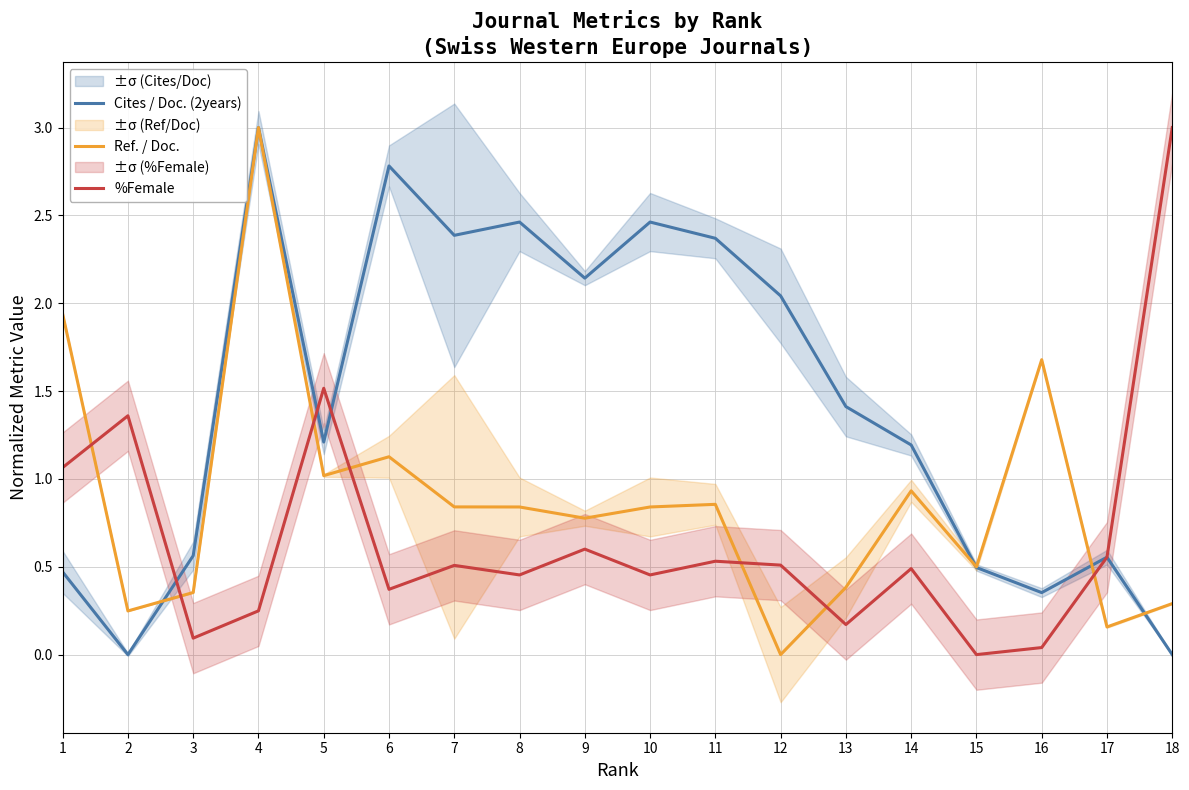

How many lines are shown in the chart?

3